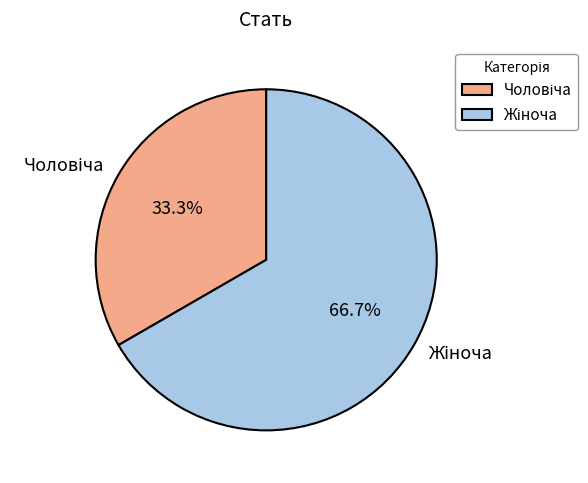

Does any single category account for the majority?

Yes